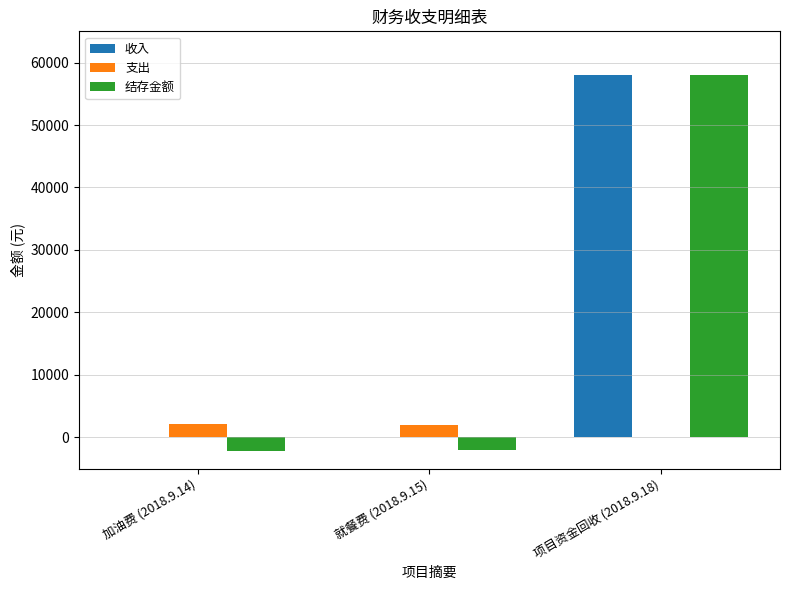

The value of 结存金额 at 就餐费 (2018.9.15) is -1980. True or false?

True